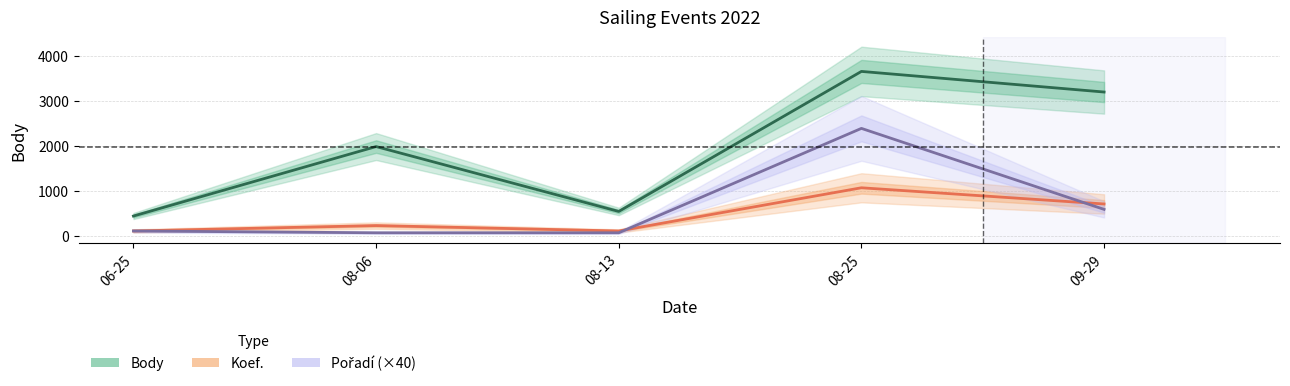

Rank the categories by Koef. value from lowest to highest.

06-25, 08-13, 08-06, 09-29, 08-25